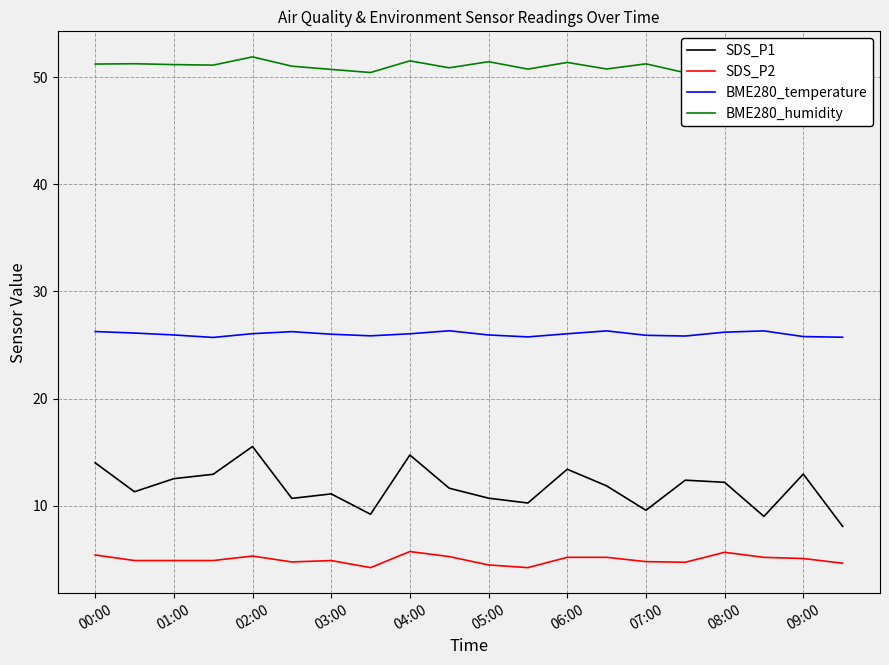

At how many categories does at least one series exceed 35?

20